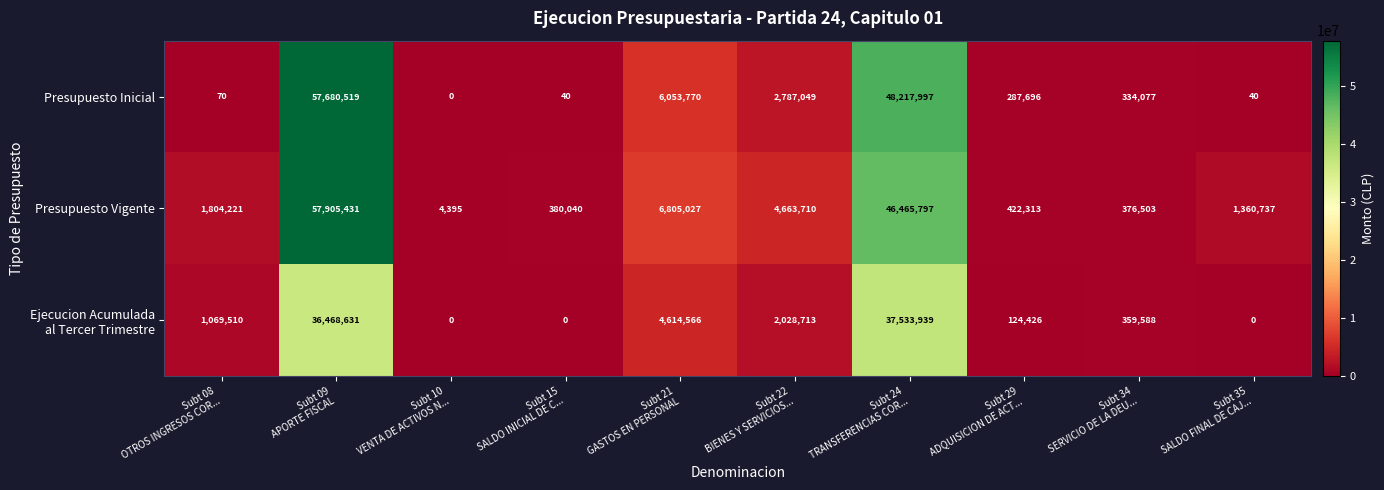

What is the minimum value for Presupuesto Vigente?

4395